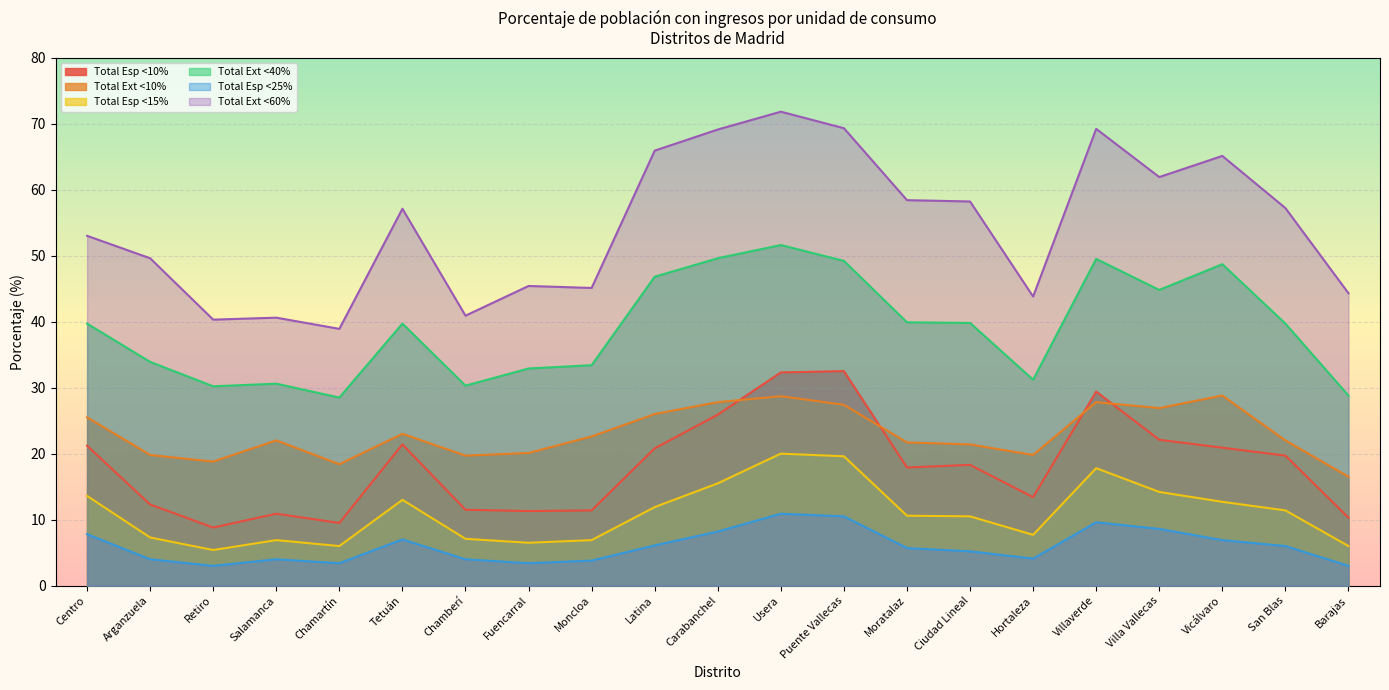

Reading left to right, transcribe all the data shown in this chart.

Total Esp <10%: Centro=21.2	Arganzuela=12.3	Retiro=8.8	Salamanca=10.9	Chamartín=9.5	Tetuán=21.4	Chamberí=11.5	Fuencarral=11.3	Moncloa=11.4	Latina=20.8	Carabanchel=25.9	Usera=32.3	Puente Vallecas=32.5	Moratalaz=17.9	Ciudad Lineal=18.3	Hortaleza=13.4	Villaverde=29.4	Villa Vallecas=22.1	Vicálvaro=20.9	San Blas=19.7	Barajas=10.3
Total Ext <10%: Centro=25.5	Arganzuela=19.8	Retiro=18.8	Salamanca=22.0	Chamartín=18.4	Tetuán=23.0	Chamberí=19.7	Fuencarral=20.1	Moncloa=22.6	Latina=26.0	Carabanchel=27.8	Usera=28.7	Puente Vallecas=27.4	Moratalaz=21.7	Ciudad Lineal=21.4	Hortaleza=19.8	Villaverde=27.8	Villa Vallecas=26.9	Vicálvaro=28.8	San Blas=22.0	Barajas=16.5
Total Esp <15%: Centro=13.6	Arganzuela=7.3	Retiro=5.4	Salamanca=6.9	Chamartín=6.0	Tetuán=13.0	Chamberí=7.1	Fuencarral=6.5	Moncloa=6.9	Latina=11.9	Carabanchel=15.5	Usera=20.0	Puente Vallecas=19.6	Moratalaz=10.6	Ciudad Lineal=10.5	Hortaleza=7.7	Villaverde=17.8	Villa Vallecas=14.2	Vicálvaro=12.7	San Blas=11.4	Barajas=6.0
Total Ext <40%: Centro=39.7	Arganzuela=33.9	Retiro=30.2	Salamanca=30.6	Chamartín=28.5	Tetuán=39.7	Chamberí=30.3	Fuencarral=32.9	Moncloa=33.4	Latina=46.8	Carabanchel=49.6	Usera=51.6	Puente Vallecas=49.2	Moratalaz=39.9	Ciudad Lineal=39.8	Hortaleza=31.2	Villaverde=49.5	Villa Vallecas=44.8	Vicálvaro=48.7	San Blas=39.7	Barajas=28.8
Total Esp <25%: Centro=7.8	Arganzuela=4.0	Retiro=3.0	Salamanca=4.0	Chamartín=3.4	Tetuán=7.0	Chamberí=4.0	Fuencarral=3.4	Moncloa=3.8	Latina=6.1	Carabanchel=8.2	Usera=10.9	Puente Vallecas=10.5	Moratalaz=5.7	Ciudad Lineal=5.2	Hortaleza=4.1	Villaverde=9.6	Villa Vallecas=8.6	Vicálvaro=6.9	San Blas=6.0	Barajas=3.0
Total Ext <60%: Centro=53.0	Arganzuela=49.6	Retiro=40.3	Salamanca=40.6	Chamartín=38.9	Tetuán=57.1	Chamberí=40.9	Fuencarral=45.4	Moncloa=45.1	Latina=65.9	Carabanchel=69.1	Usera=71.8	Puente Vallecas=69.3	Moratalaz=58.4	Ciudad Lineal=58.2	Hortaleza=43.8	Villaverde=69.2	Villa Vallecas=61.9	Vicálvaro=65.1	San Blas=57.2	Barajas=44.3